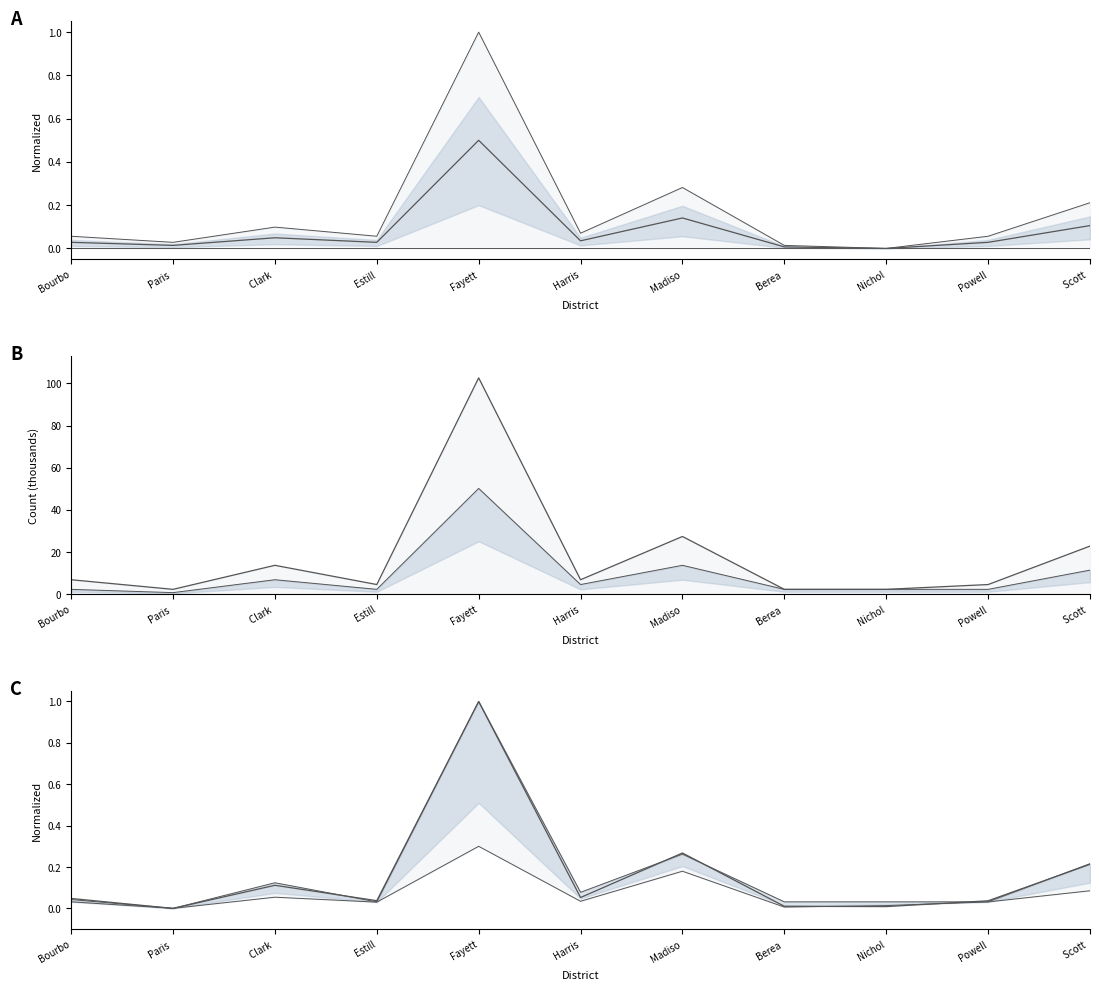

Is the value of Buses at Paris greater than the value of School Buildings at Fayett?

No